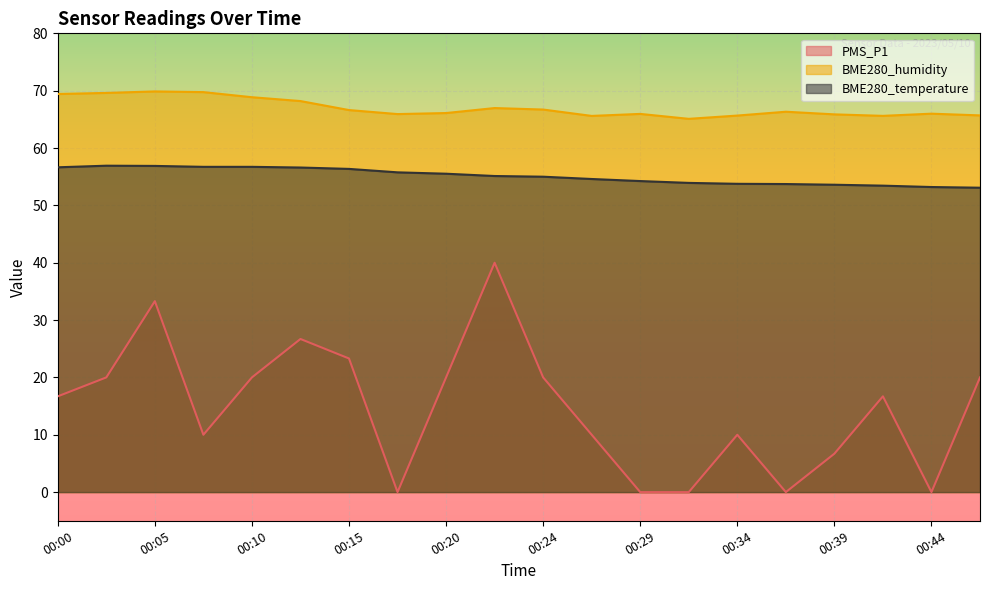

How many values in the BME280_humidity series are below 66?

9